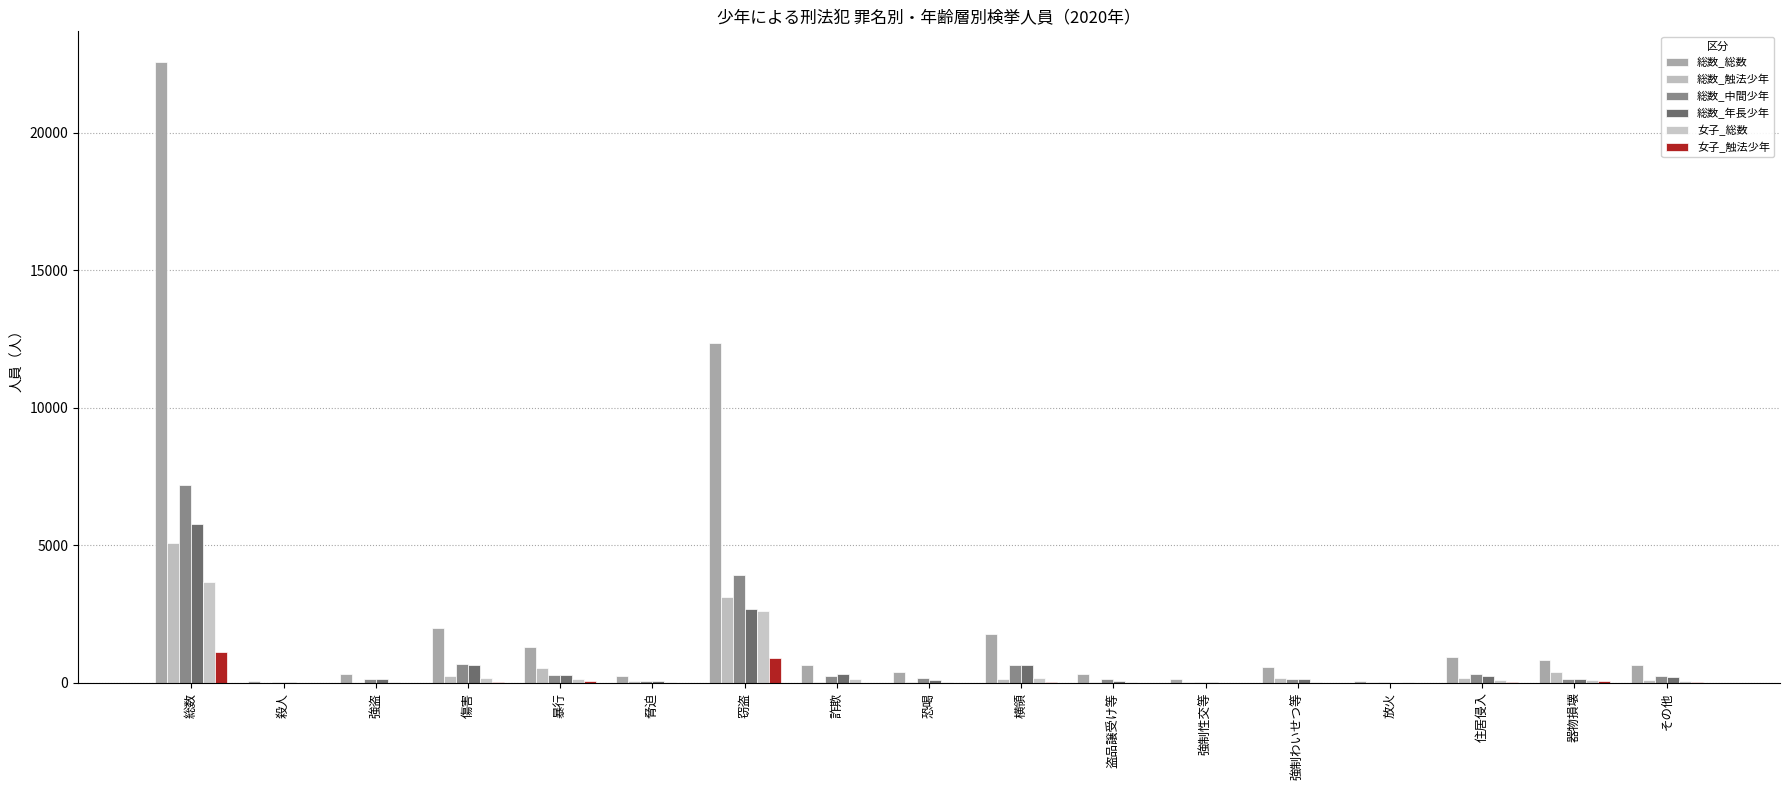

Which series has the largest range (max minus min)?

総数_総数